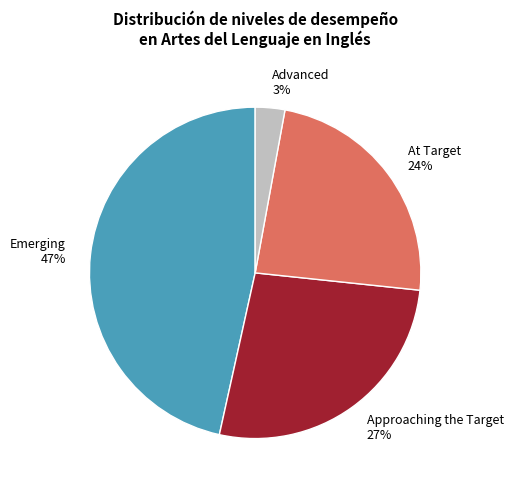

Combined, do At Target and Advanced account for over 50%?

No